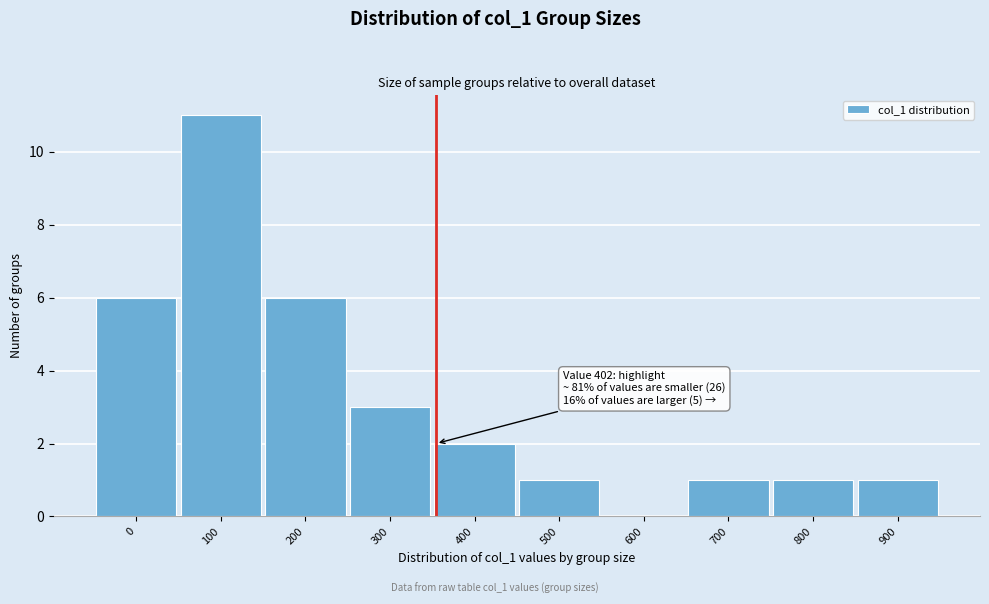

Reading left to right, list all the values displayed in this chart.

0=6	100=11	200=6	300=3	400=2	500=1	600=0	700=1	800=1	900=1